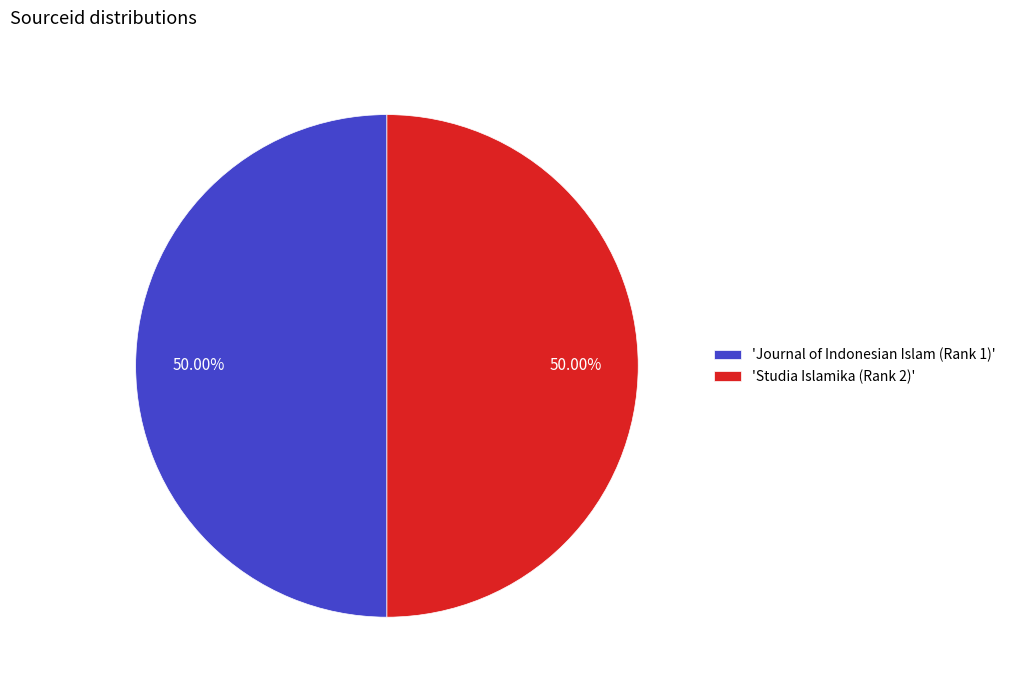

Do 'Journal of Indonesian Islam (Rank 1)' and 'Studia Islamika (Rank 2)' together represent more than half of the pie?

Yes